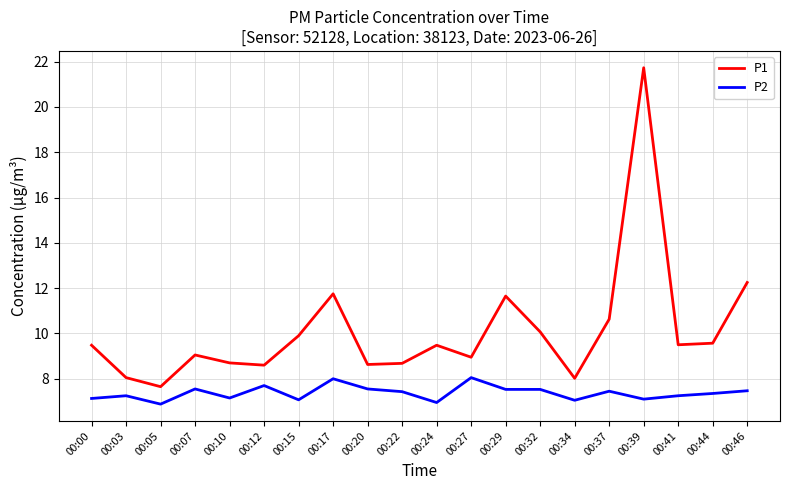

At which label does P1 reach its peak?

00:39